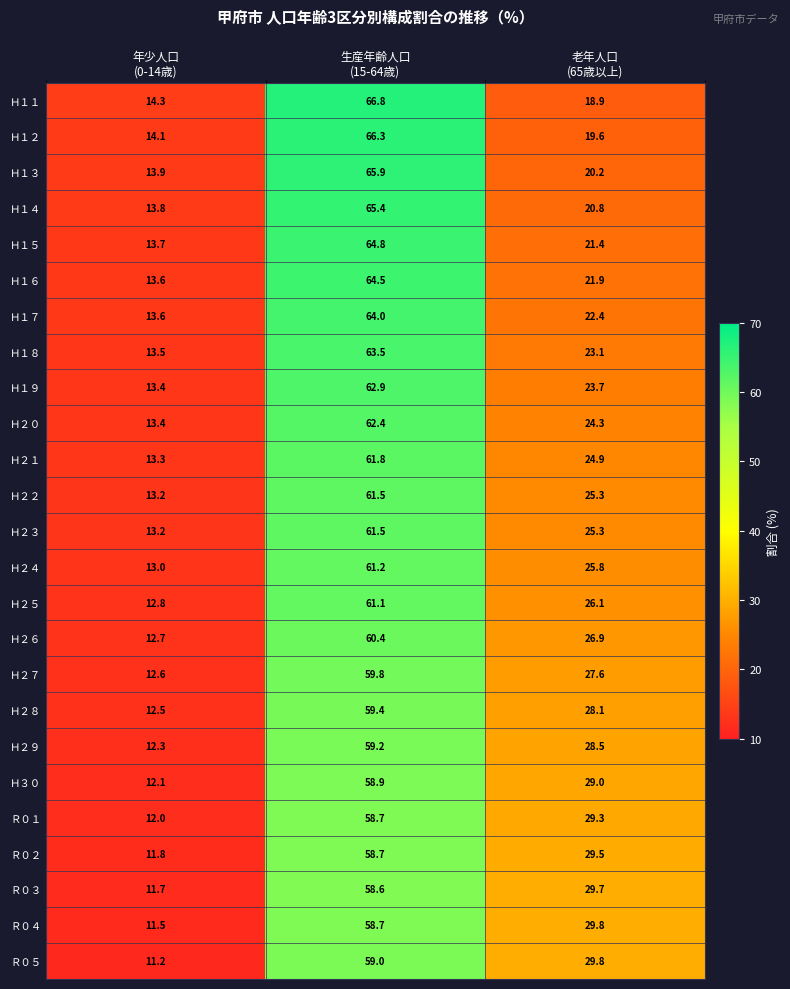

How many series are shown in this chart?

25